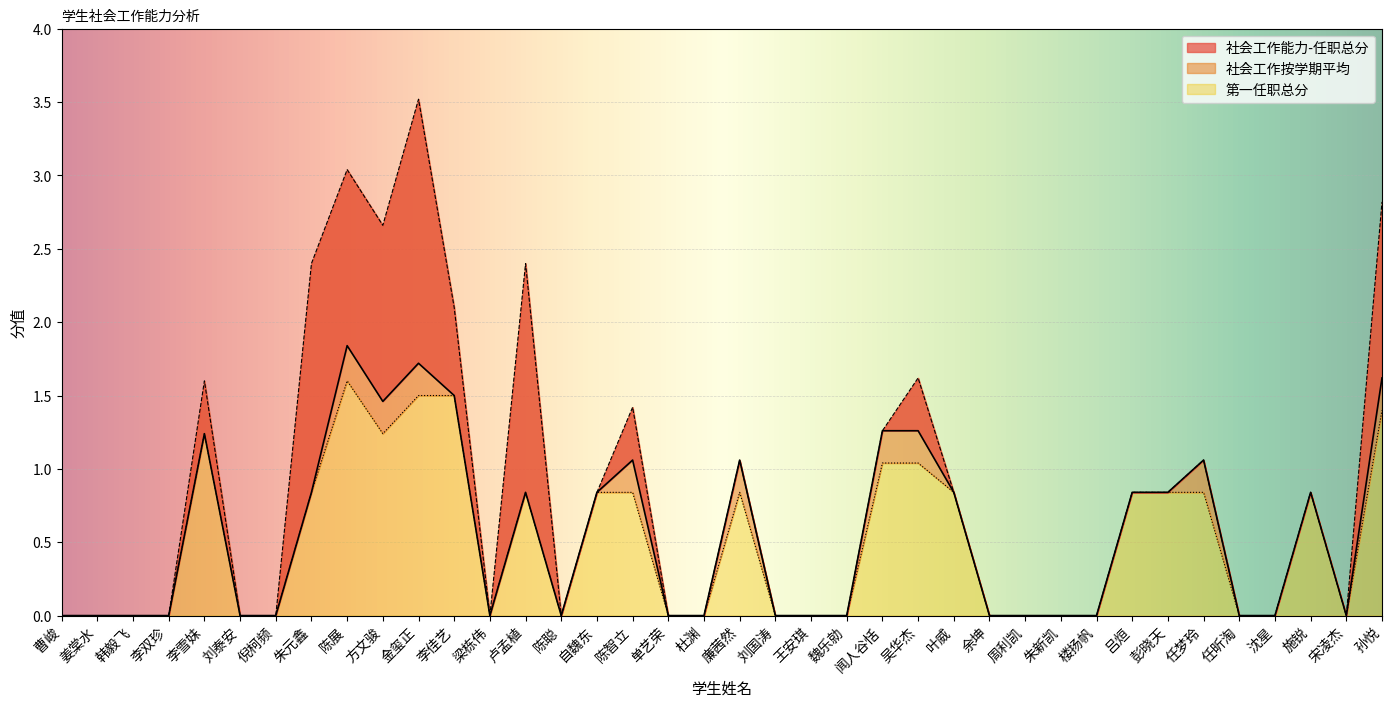

At which label does 第一任职总分 reach its minimum?

曹峻